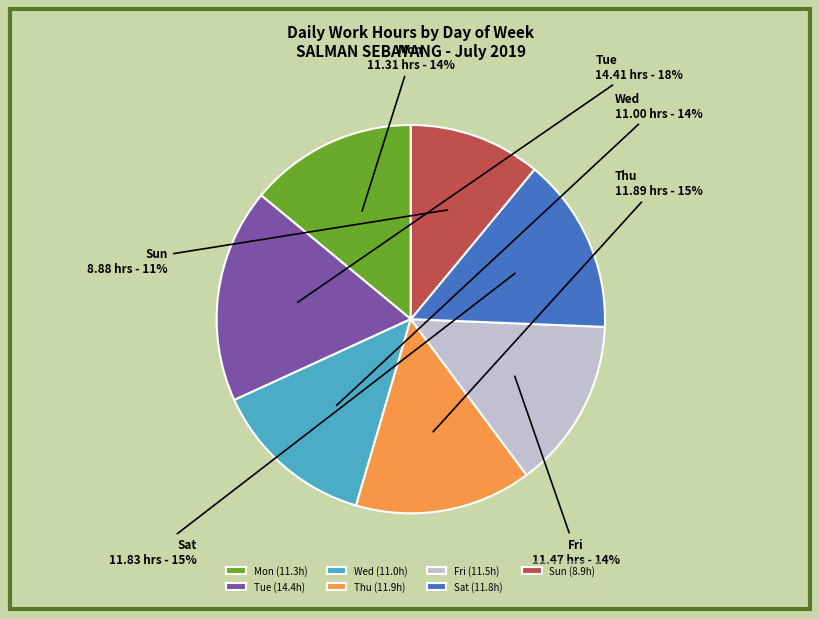

The Sun slice represents 11% of the pie. True or false?

True